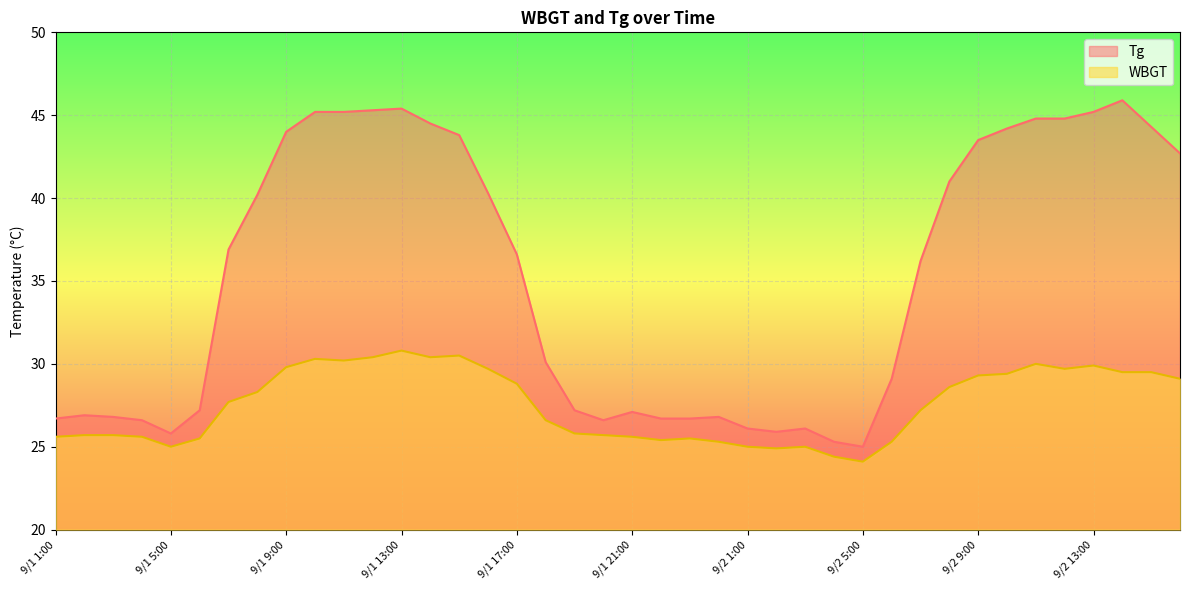

At which category does Tg reach its first local peak?

9/1 2:00